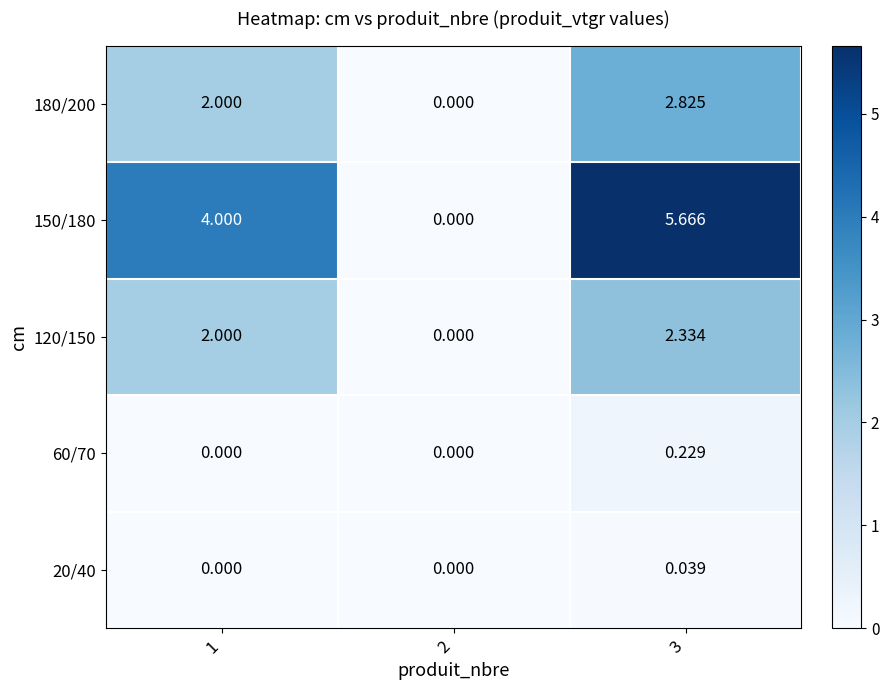

Is the value of 60/70 at 3 greater than the value of 150/180 at 1?

No